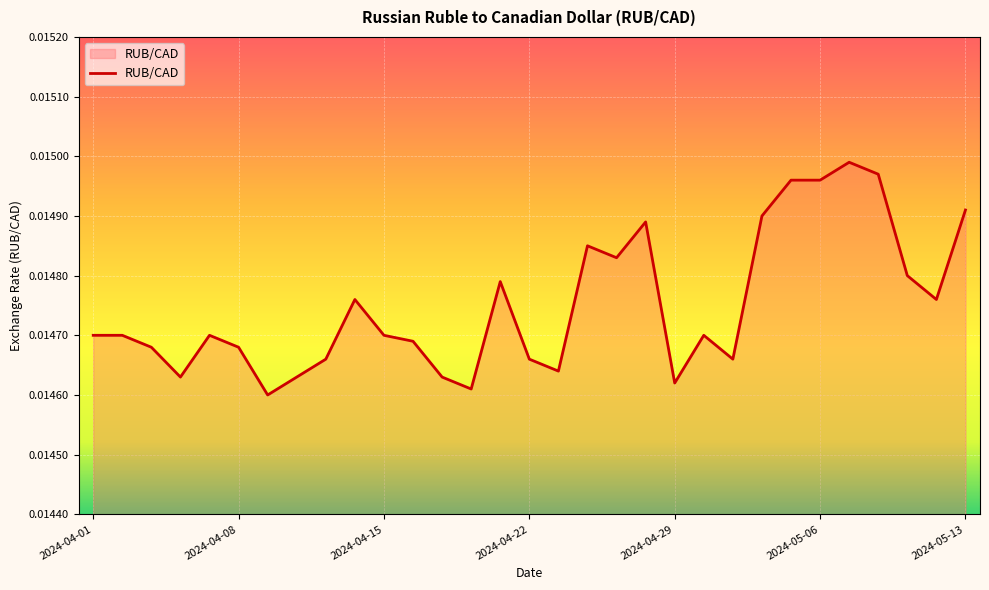

Is this an area chart (filled region under the line)?

Yes